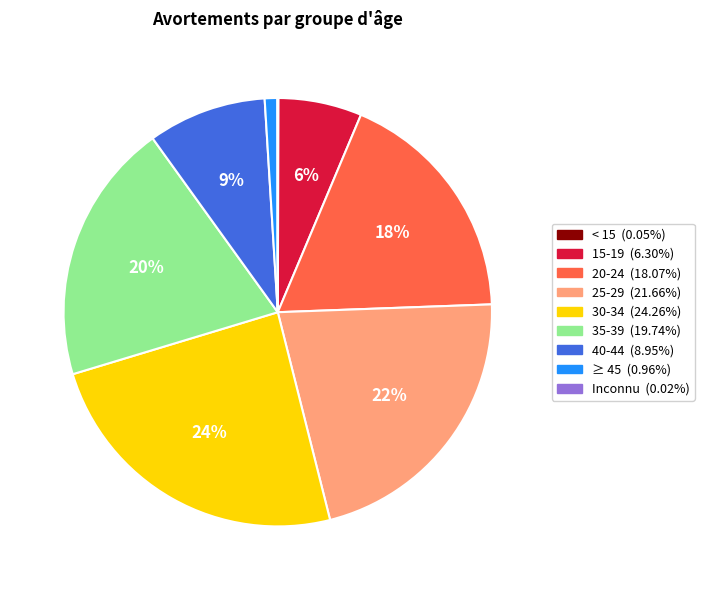

What percentage is the 15-19 slice, to the nearest percent?

6%